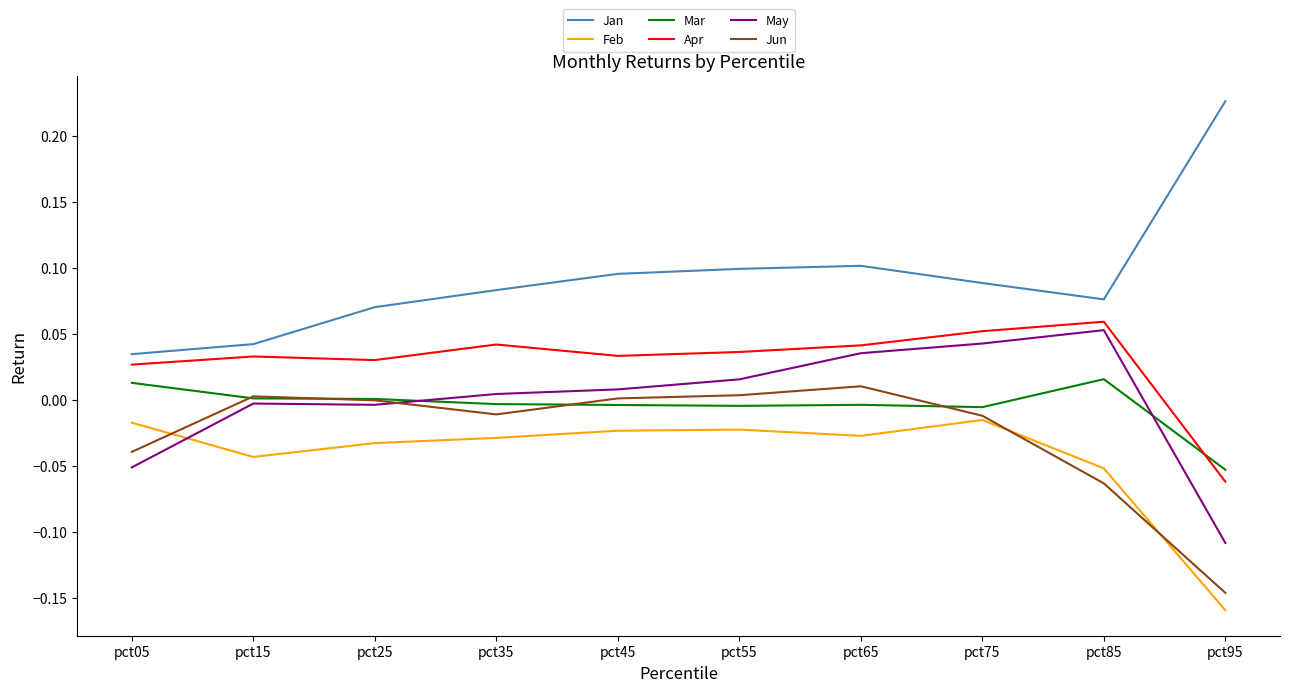

How many values in the Apr series exceed 0?

9